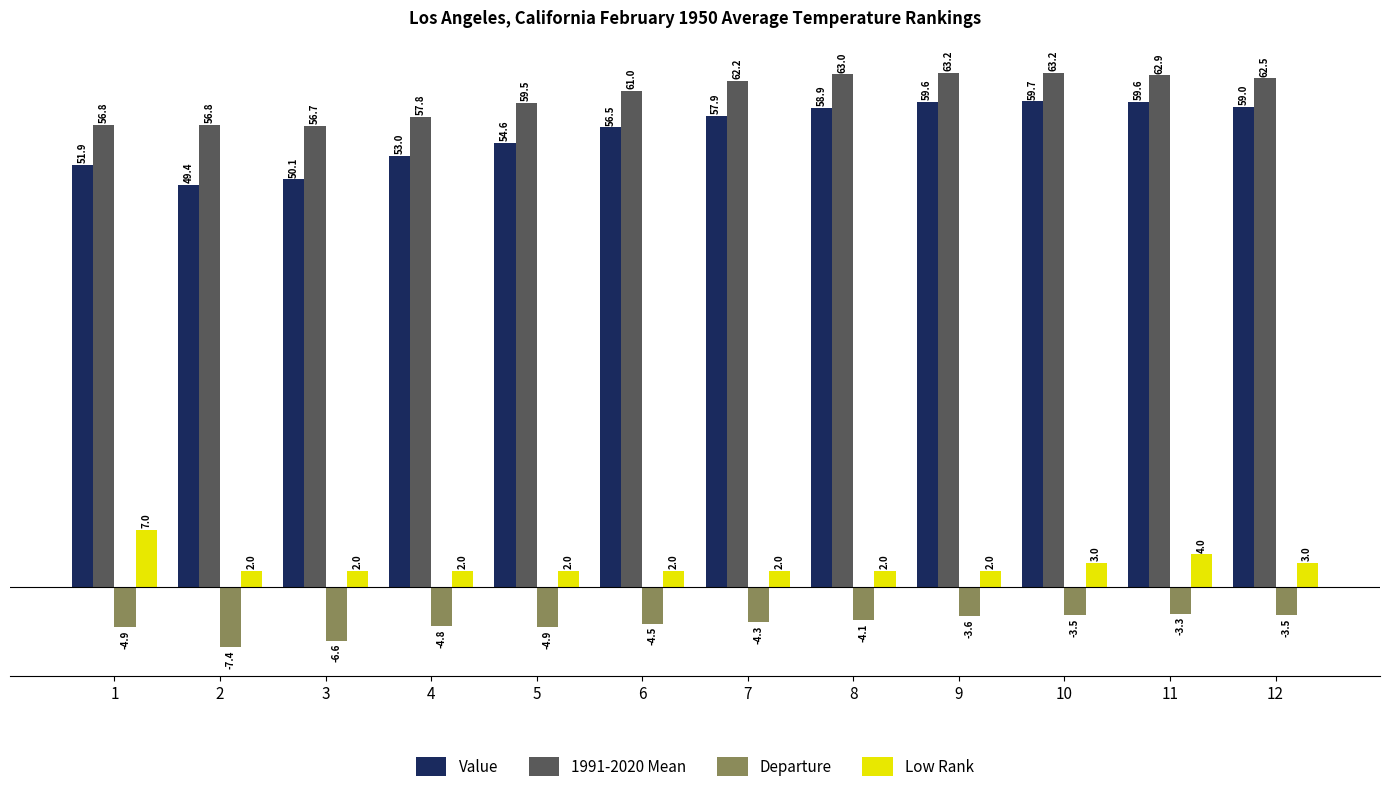

Where does the Departure series first go above -4?

9